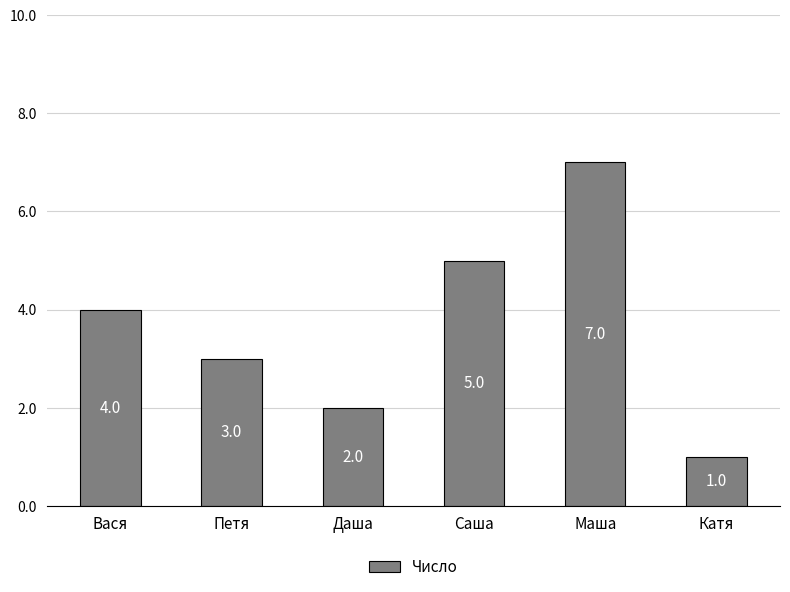

Rank the categories by value from highest to lowest.

Маша, Саша, Вася, Петя, Даша, Катя